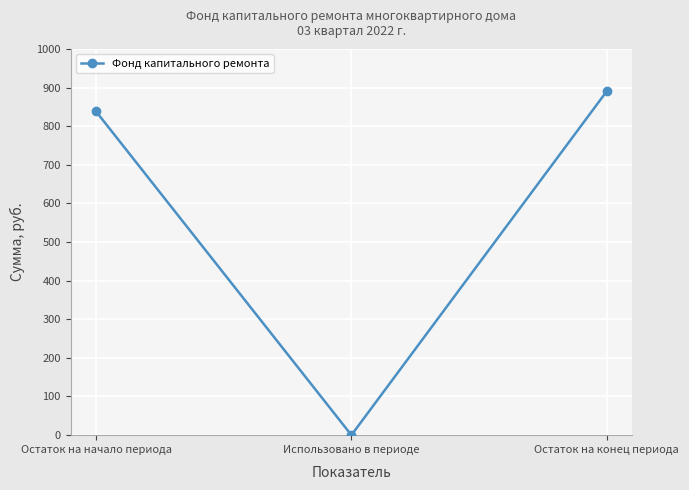

How many positive values are there?

2